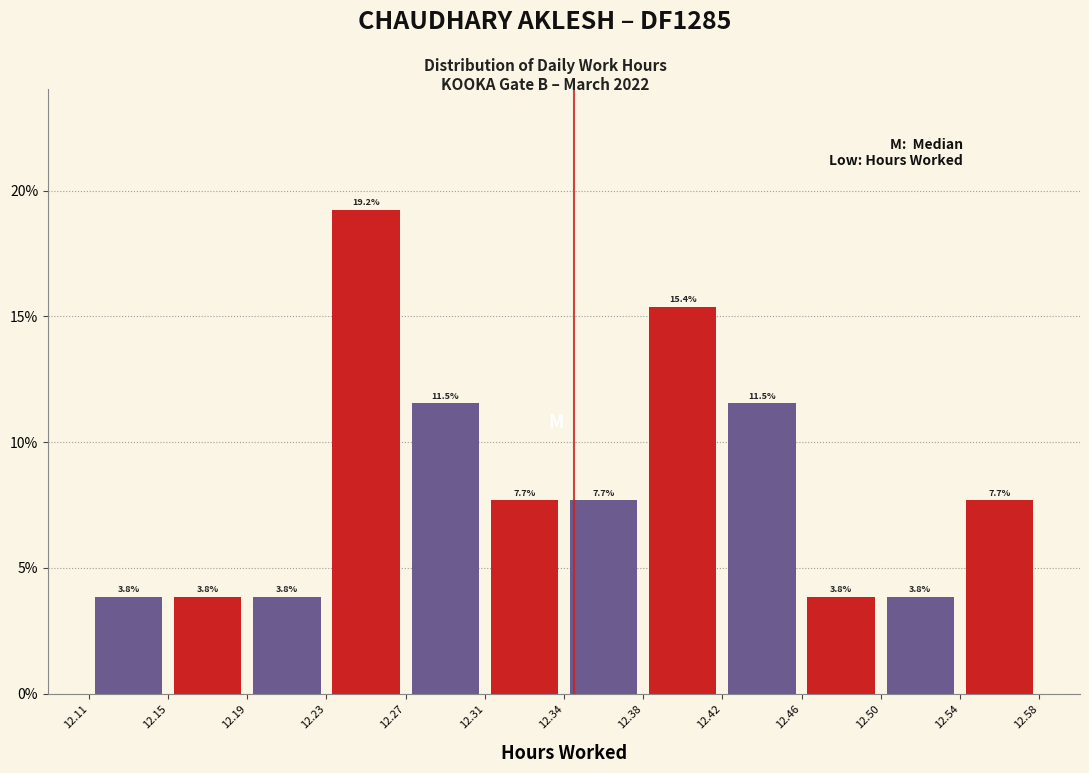

Reading left to right, transcribe this chart: for each bar, give the range it covers on the x-axis and its height.

12.11 to 12.15: 3.8
12.15 to 12.19: 3.8
12.19 to 12.23: 3.8
12.23 to 12.27: 19.2
12.27 to 12.31: 11.5
12.31 to 12.34: 7.7
12.34 to 12.38: 7.7
12.38 to 12.42: 15.4
12.42 to 12.46: 11.5
12.46 to 12.50: 3.8
12.50 to 12.54: 3.8
12.54 to 12.58: 7.7